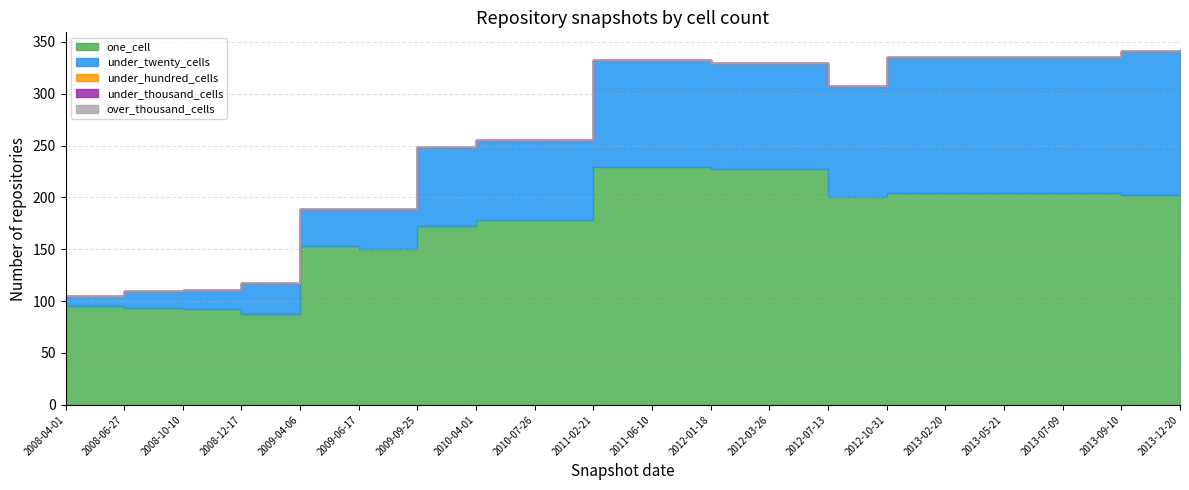

What is the sum of the under_twenty_cells values at 2010-04-01 and 2008-06-27?

94